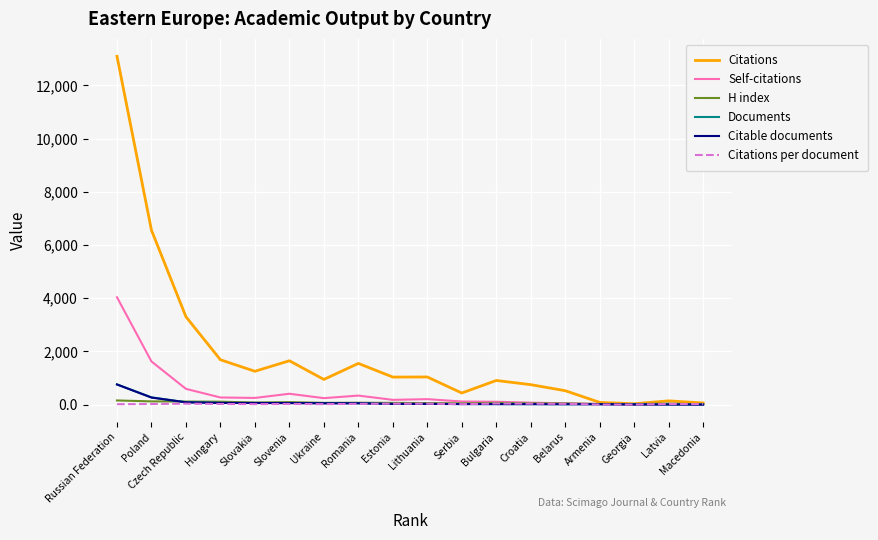

What is the maximum value for Self-citations?

4038.0